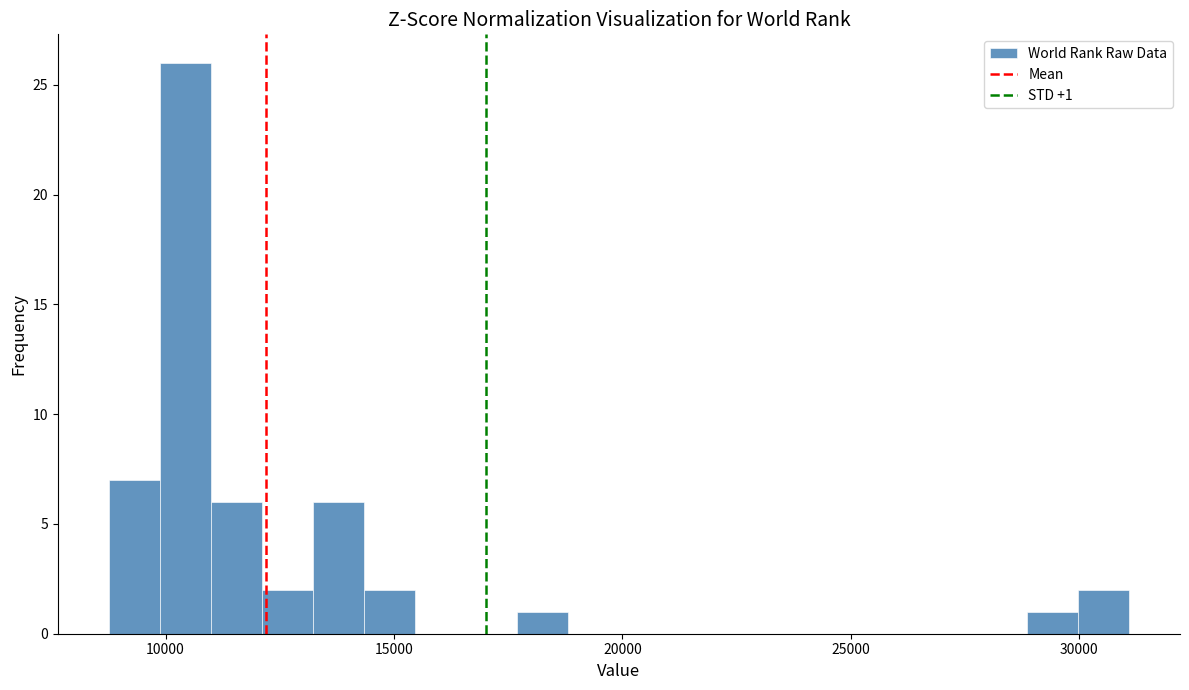

Around what value on the x-axis is the tallest bar? Give the approximate position of its centre, as read against the axis.

10500